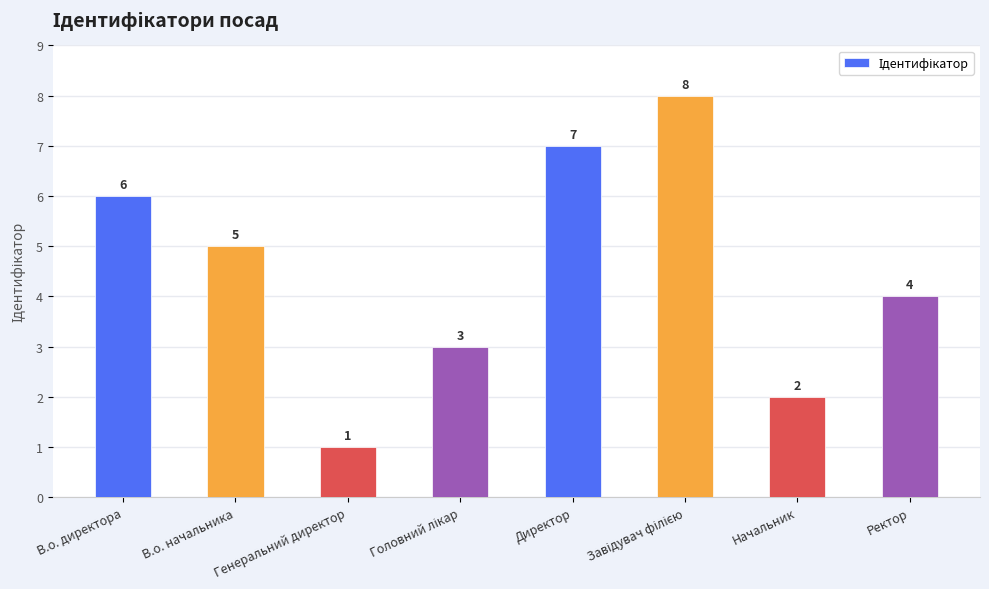

What is the difference between the maximum and second lowest values?

6